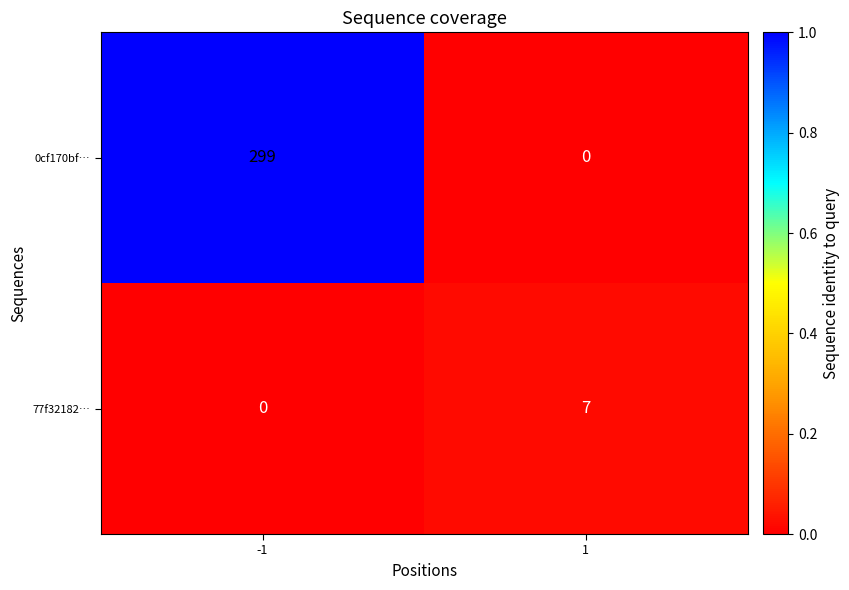

Rank the series by their average value, from lowest to highest.

77f32182…, 0cf170bf…